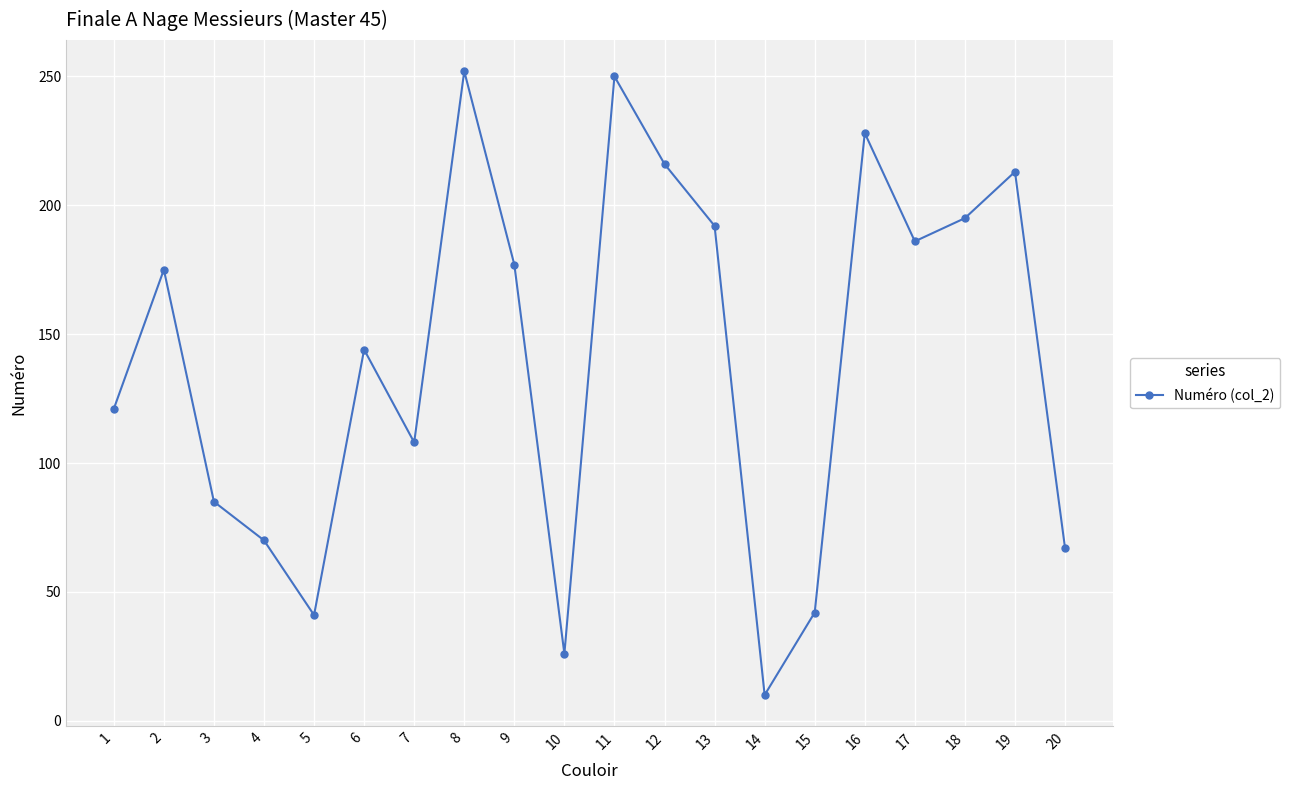

What is the value of the 13th point from the left?

192